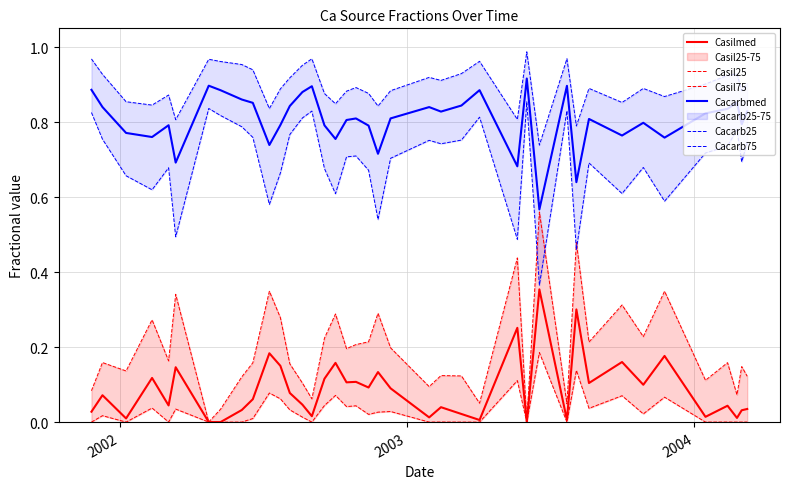

What is the difference between the maximum and minimum values in the Cacarb25 series?

0.5